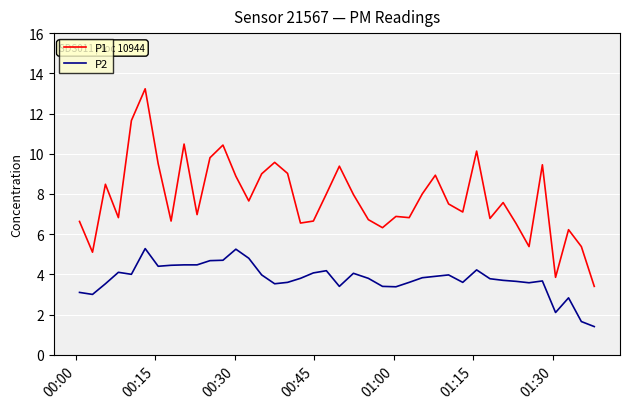

What is the minimum value for P1?

3.4